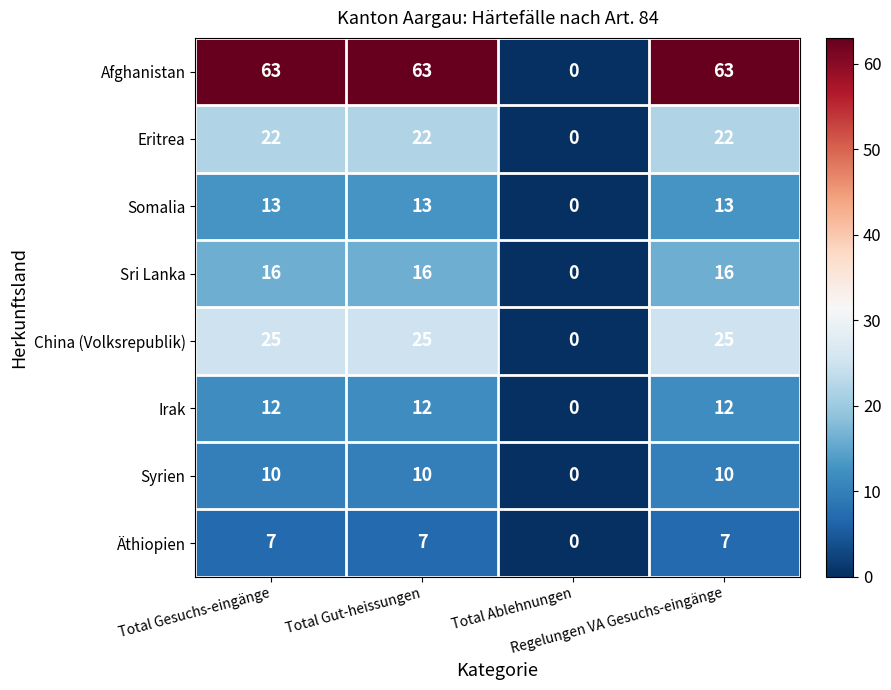

List the series in order of their peak value, highest first.

Afghanistan, China (Volksrepublik), Eritrea, Sri Lanka, Somalia, Irak, Syrien, Äthiopien